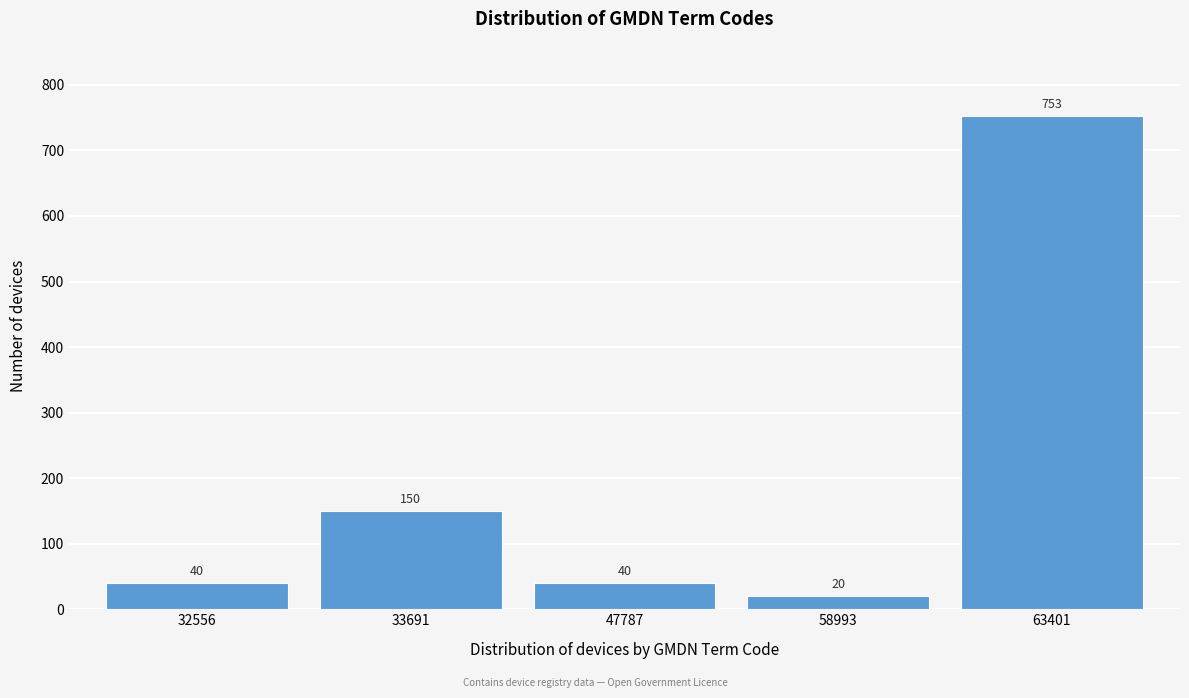

Reading right to left, what are all the values shown in this chart?

63401=753	58993=20	47787=40	33691=150	32556=40